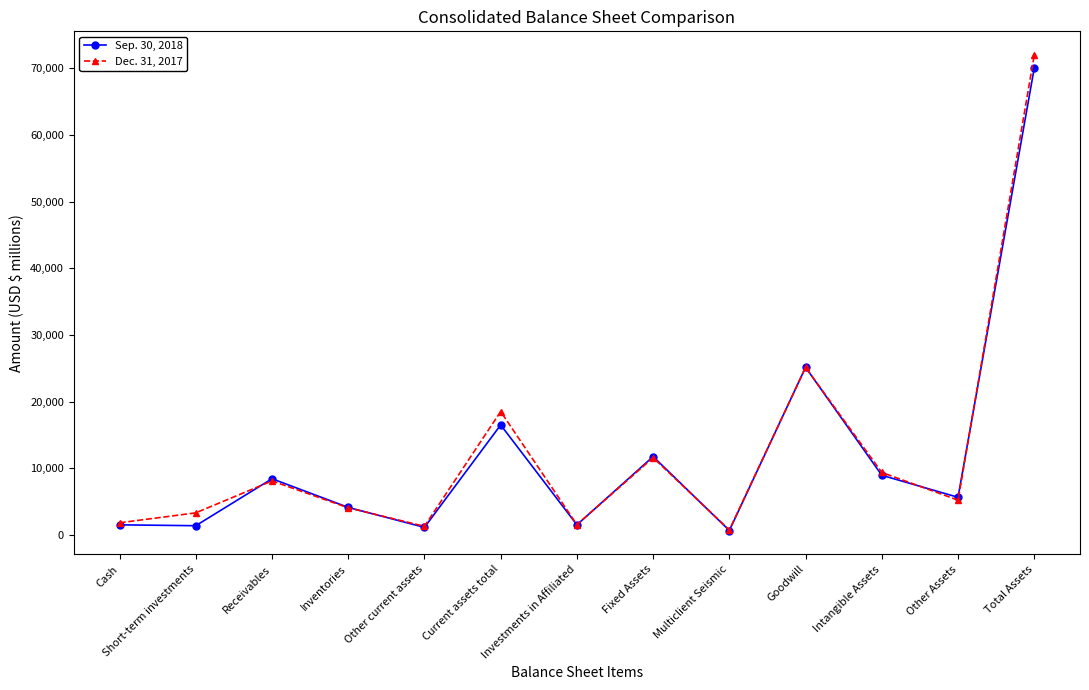

Between Receivables and Inventories, which series saw the biggest shift?

Sep. 30, 2018